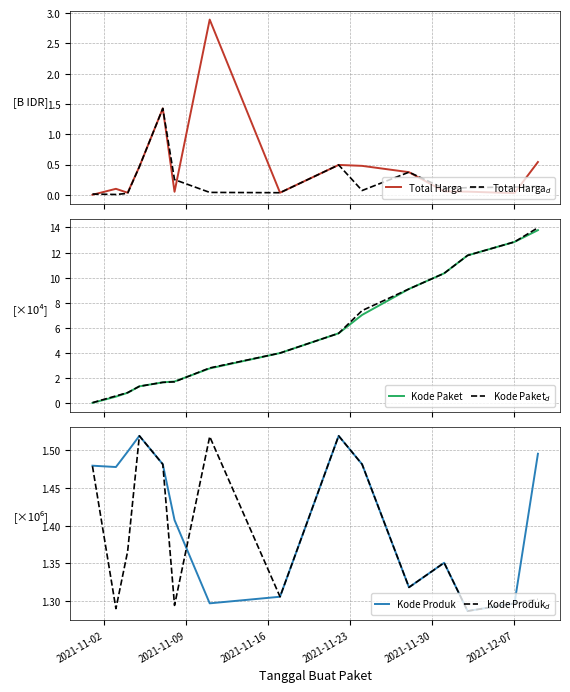

What is the greatest value displayed?

14.0